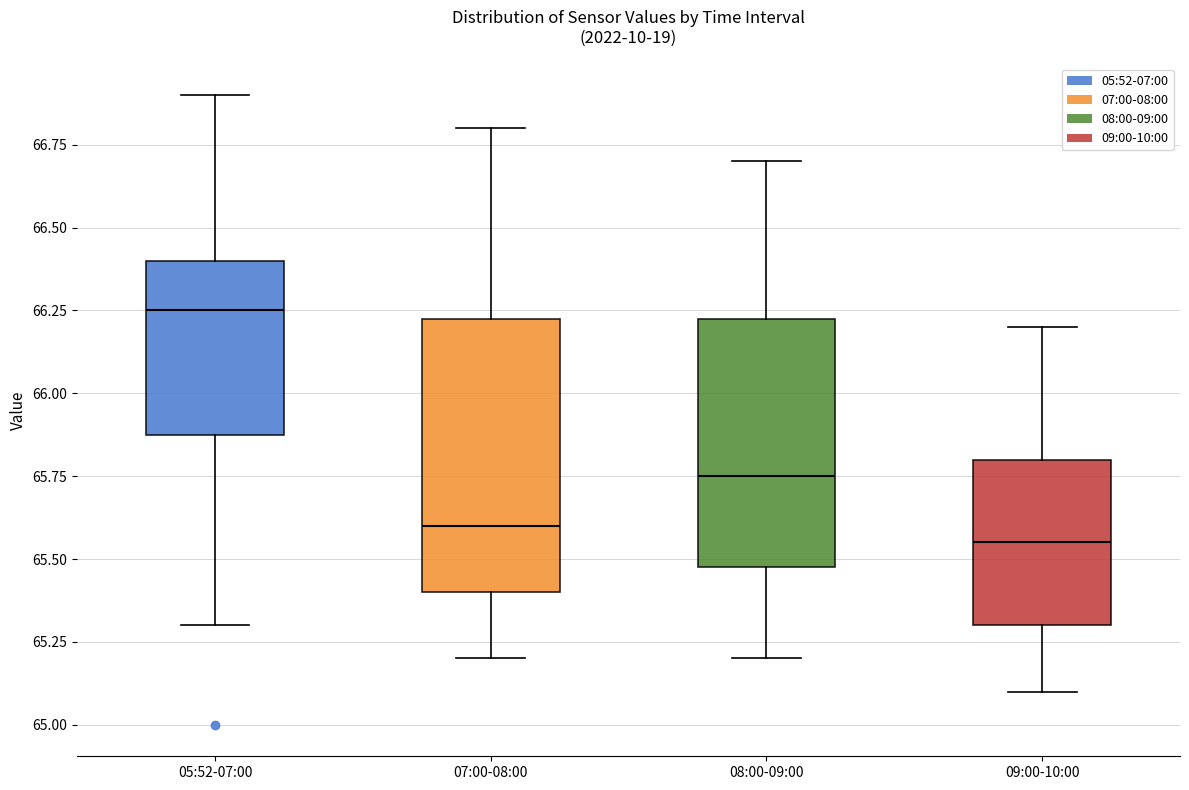

Reading left to right, transcribe this box plot: for each box, give where its median line is, the range the box spans, and where its two whiskers end, as read against the y-axis. The values are not printed on the chart, so give them approximately, as read against the axis.

05:52-07:00: median 66.25, box 65.90 to 66.40, whiskers 65.30 to 66.90
07:00-08:00: median 65.60, box 65.40 to 66.25, whiskers 65.20 to 66.80
08:00-09:00: median 65.75, box 65.50 to 66.25, whiskers 65.20 to 66.70
09:00-10:00: median 65.55, box 65.30 to 65.80, whiskers 65.10 to 66.20